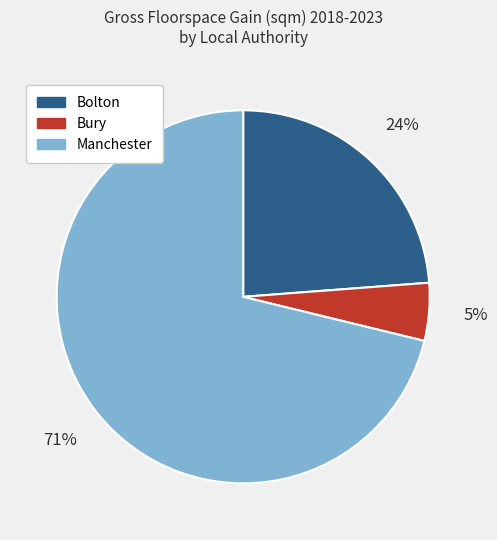

How many segments does this pie chart have?

3